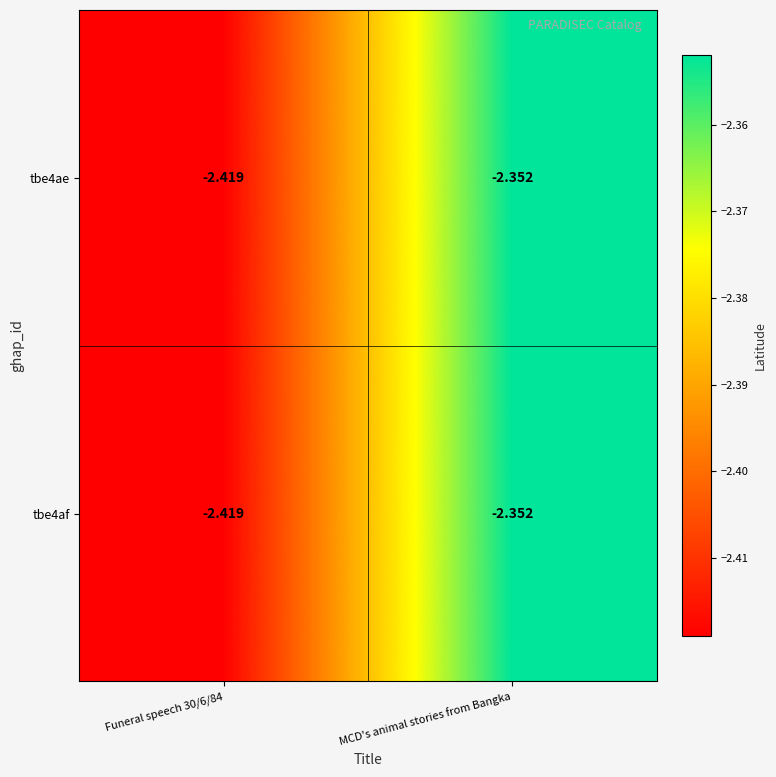

Which label corresponds to the largest value in the chart?

MCD's animal stories from Bangka